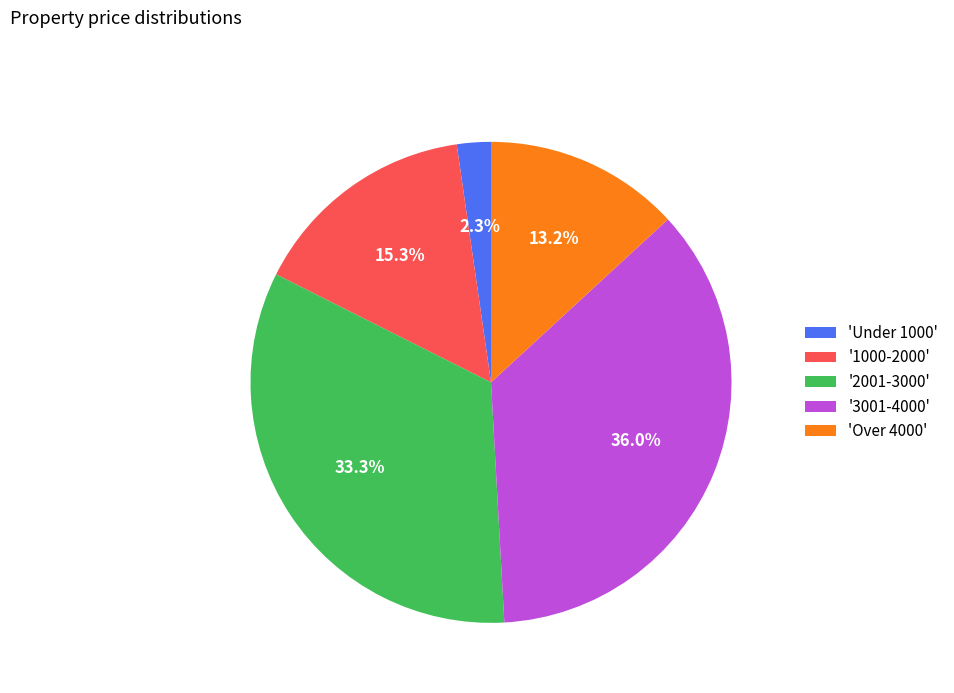

Which slice is the largest?

'3001-4000'